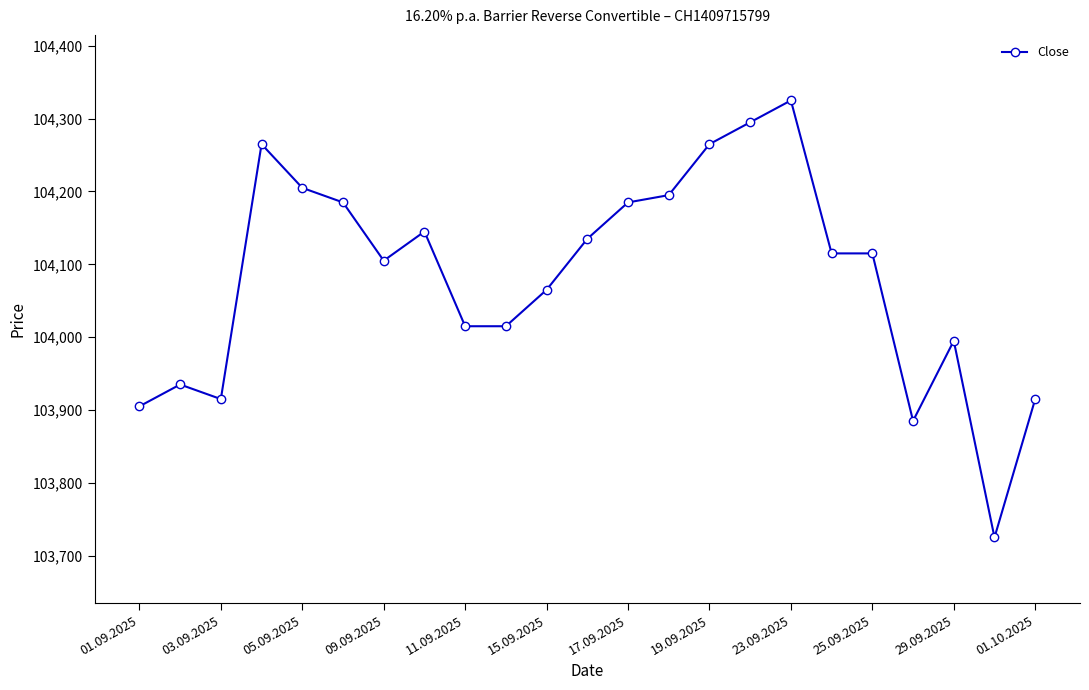

What is the average value?

104083